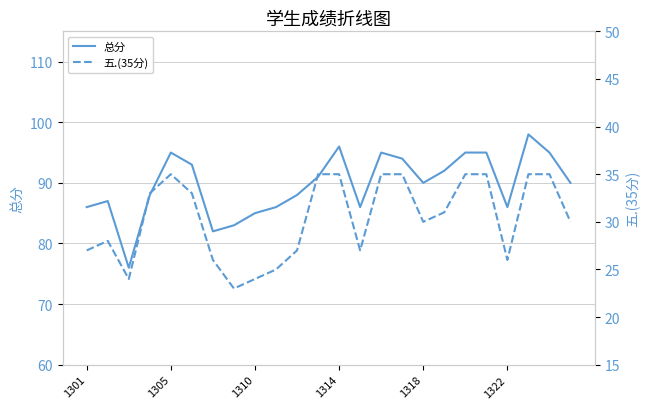

What value does the 五.(35分) series have at 19?

35